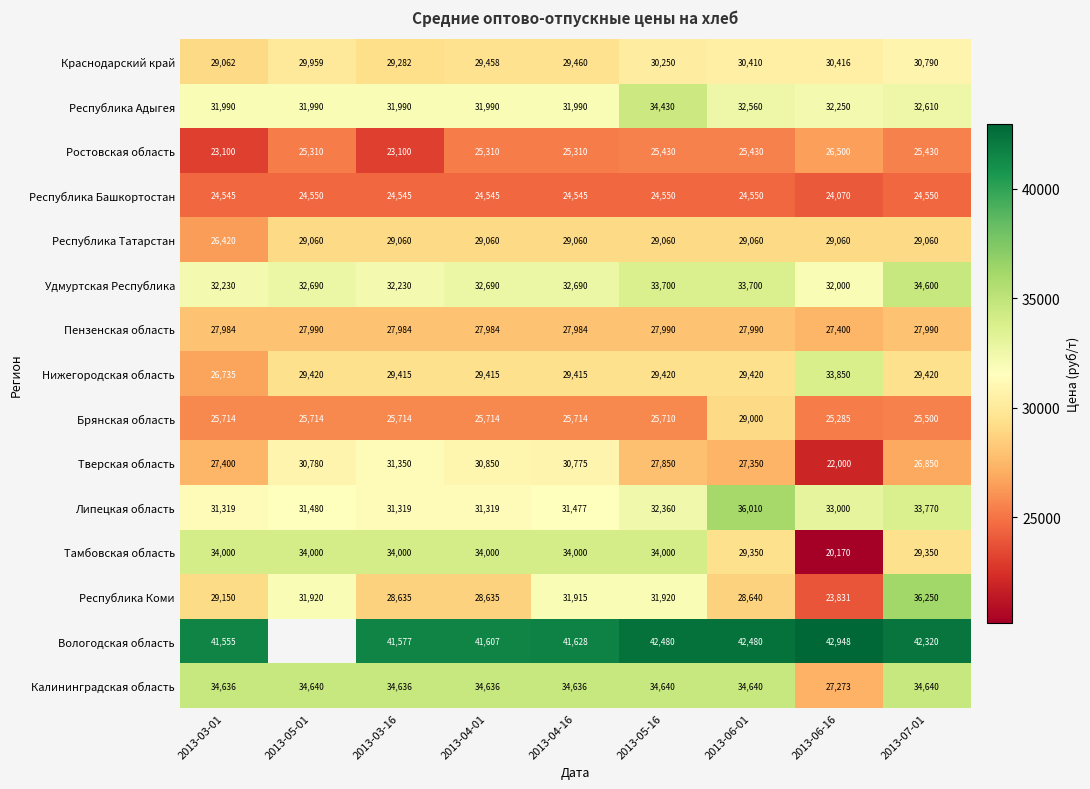

How many distinct data groups are displayed?

15